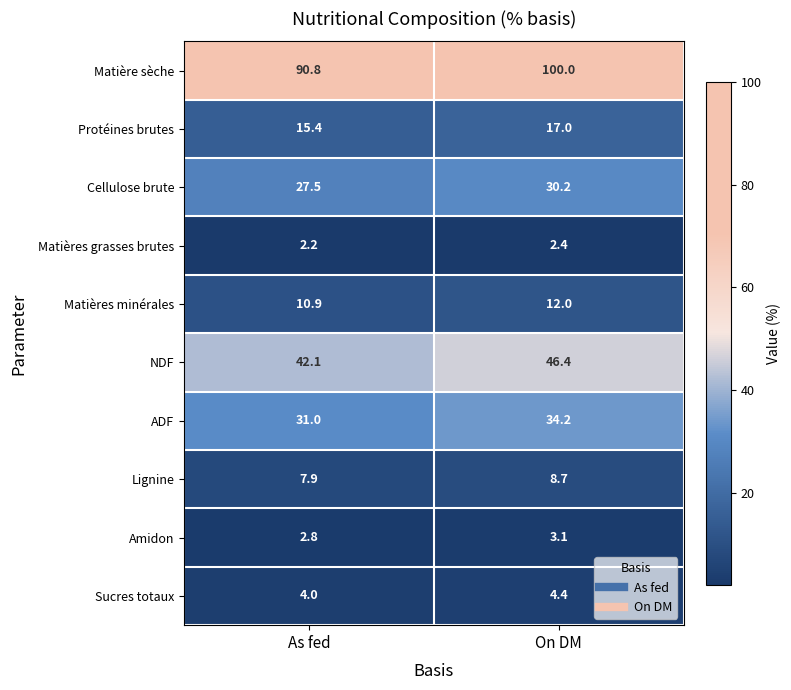

At which category is the sum across all series the highest?

On DM